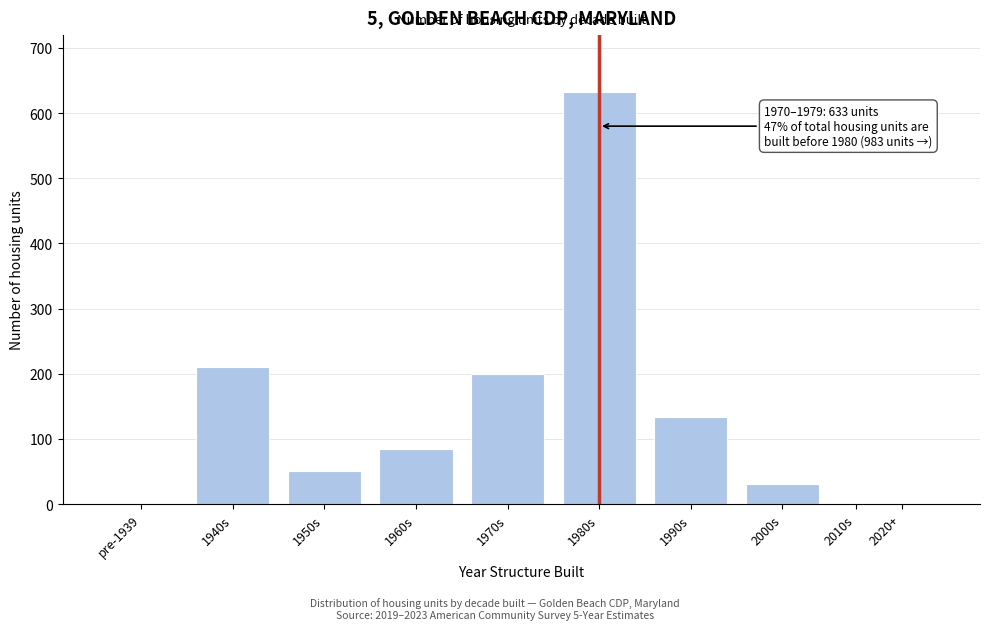

Reading right to left, list all the values displayed in this chart.

2020+=0	2010s=0	2000s=31	1990s=133	1980s=633	1970s=199	1960s=85	1950s=51	1940s=211	pre-1939=0